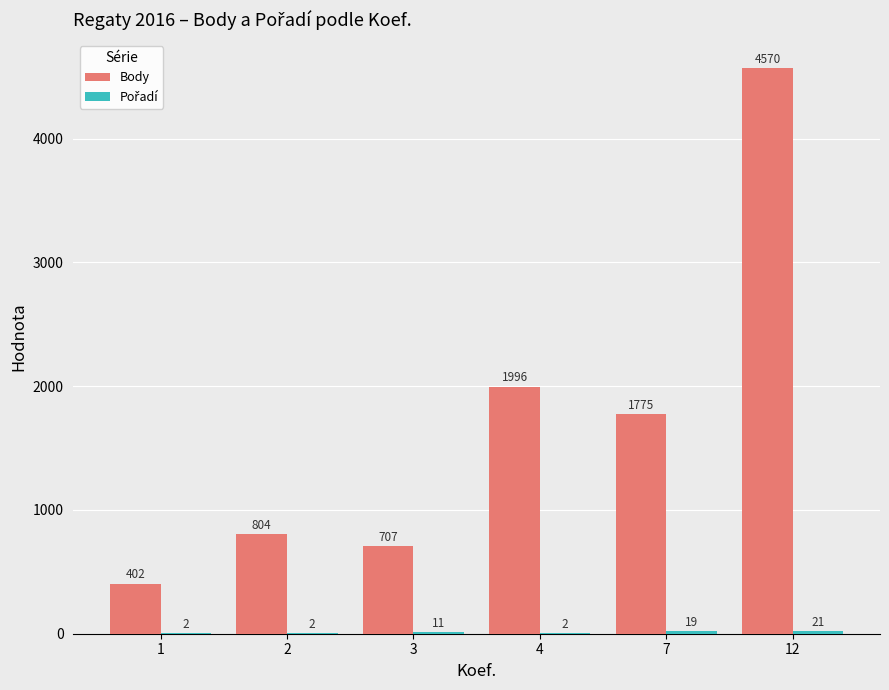

Which series has the largest total across all categories?

Body